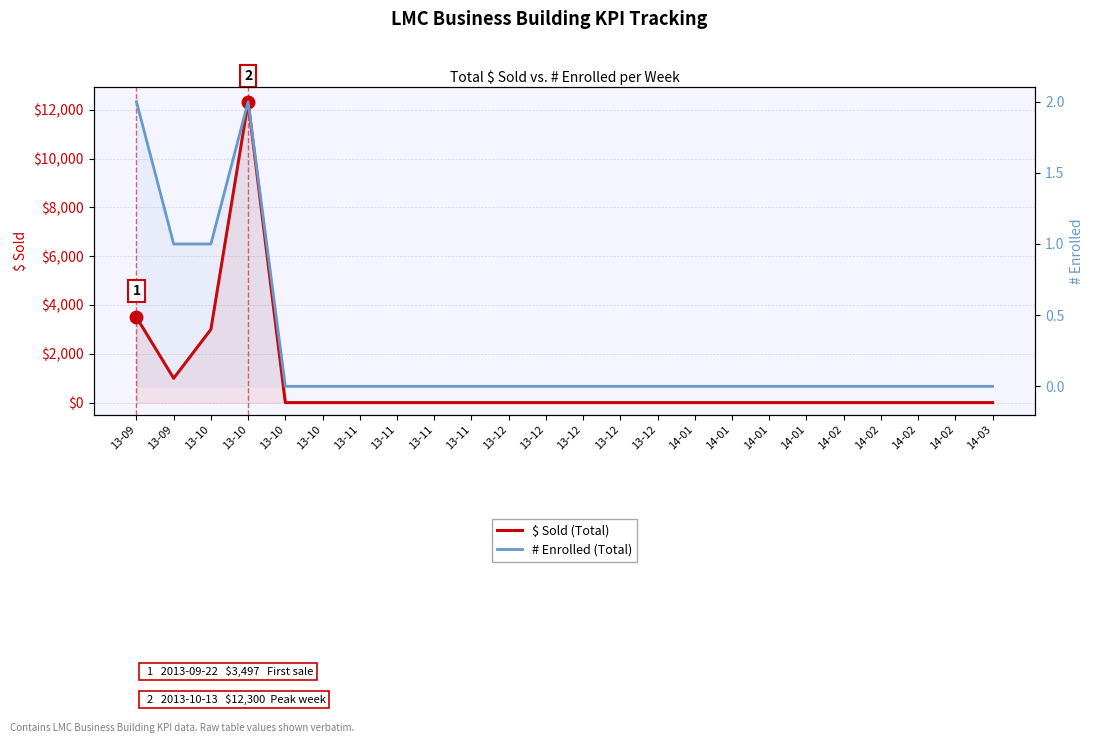

What is the label of the 11th point from the right?

13-12